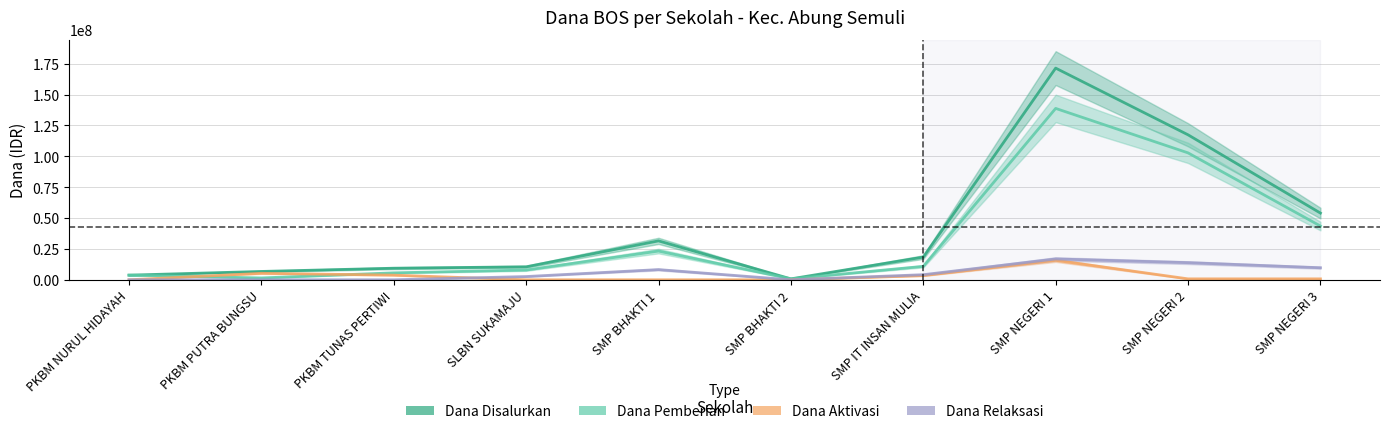

True or false: Dana Disalurkan and Dana Pemberian cross at least once.

False